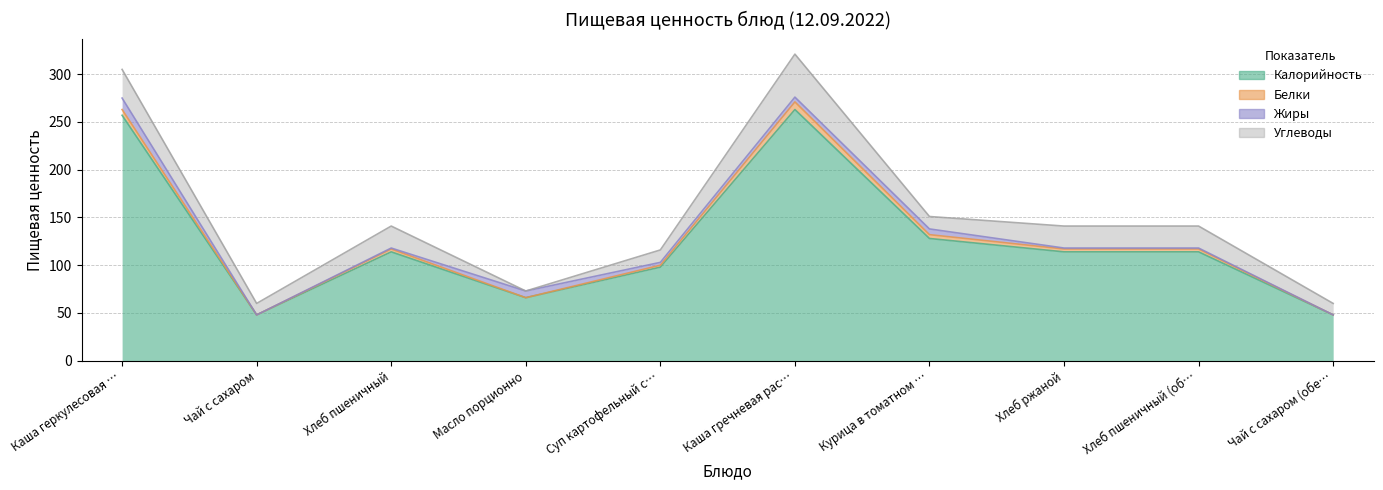

At which label does Углеводы first exceed 23?

Каша геркулесовая молочная